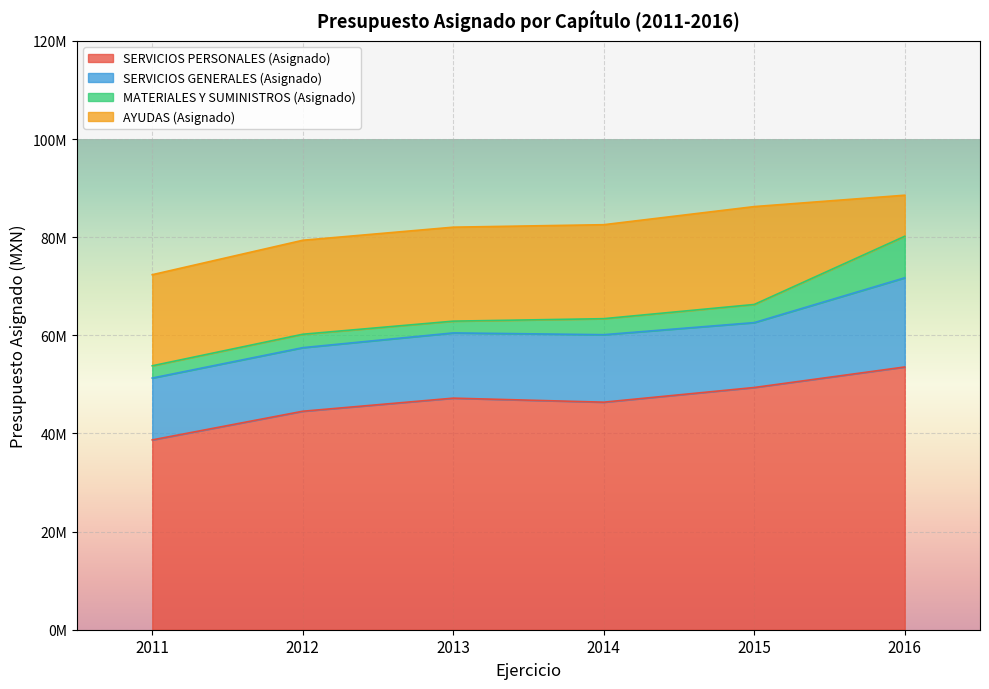

Reading right to left, what are all the values shown in this chart?

SERVICIOS PERSONALES (Asignado): 2016=53543562.7	2015=49360746.7	2014=46370318.0	2013=47190243.0	2012=44521460.0	2011=38681667.0
SERVICIOS GENERALES (Asignado): 2016=18172215.9	2015=13224399.0	2014=13752393.0	2013=13294346.0	2012=12958332.0	2011=12604858.0
MATERIALES Y SUMINISTROS (Asignado): 2016=8460540.2	2015=3695977.0	2014=3262555.0	2013=2397167.0	2012=2733181.0	2011=2497531.0
AYUDAS (Asignado): 2016=8369982.1	2015=19947172.0	2014=19150958.0	2013=19150958.0	2012=19150958.0	2011=18561834.0